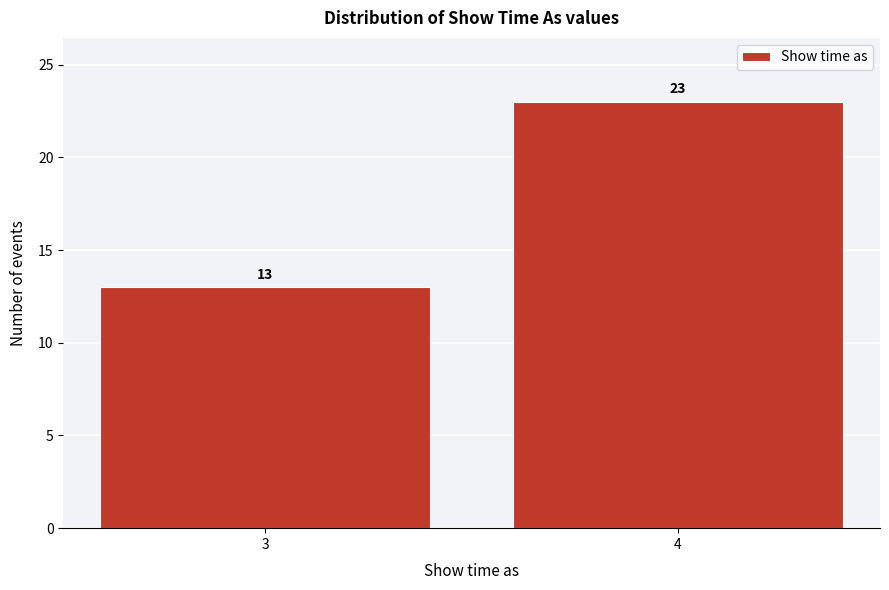

Reading left to right, what are all the values shown in this chart?

13	23